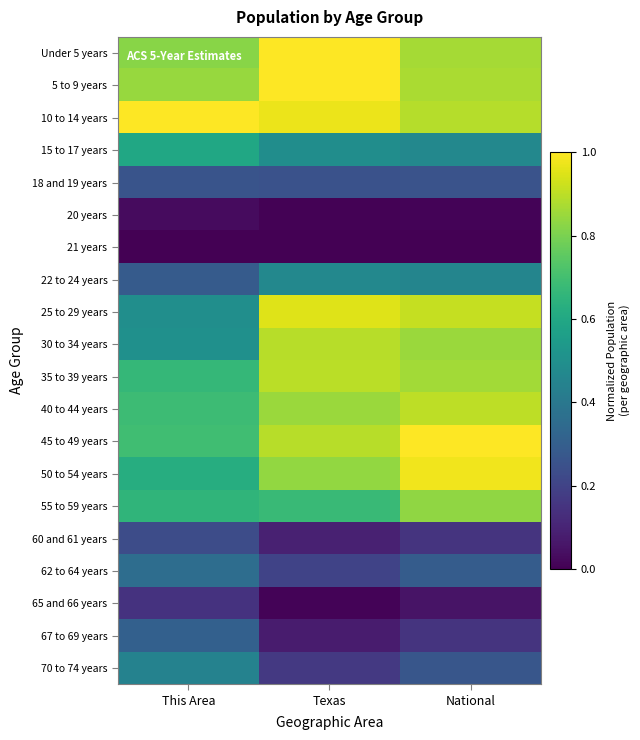

Reading left to right, extract all data points from this chart.

Under 5 years: This Area=0.8	Texas=1.0	National=0.9
5 to 9 years: This Area=0.8	Texas=1.0	National=0.9
10 to 14 years: This Area=1.0	Texas=1.0	National=0.9
15 to 17 years: This Area=0.6	Texas=0.5	National=0.5
18 and 19 years: This Area=0.3	Texas=0.3	National=0.3
20 years: This Area=0.0	Texas=0.0	National=0.0
21 years: This Area=0.0	Texas=0.0	National=0.0
22 to 24 years: This Area=0.3	Texas=0.5	National=0.5
25 to 29 years: This Area=0.5	Texas=1.0	National=0.9
30 to 34 years: This Area=0.5	Texas=0.9	National=0.9
35 to 39 years: This Area=0.7	Texas=0.9	National=0.9
40 to 44 years: This Area=0.7	Texas=0.9	National=0.9
45 to 49 years: This Area=0.7	Texas=0.9	National=1.0
50 to 54 years: This Area=0.6	Texas=0.8	National=1.0
55 to 59 years: This Area=0.7	Texas=0.7	National=0.8
60 and 61 years: This Area=0.2	Texas=0.1	National=0.2
62 to 64 years: This Area=0.4	Texas=0.2	National=0.3
65 and 66 years: This Area=0.1	Texas=0.0	National=0.1
67 to 69 years: This Area=0.3	Texas=0.1	National=0.2
70 to 74 years: This Area=0.4	Texas=0.2	National=0.3